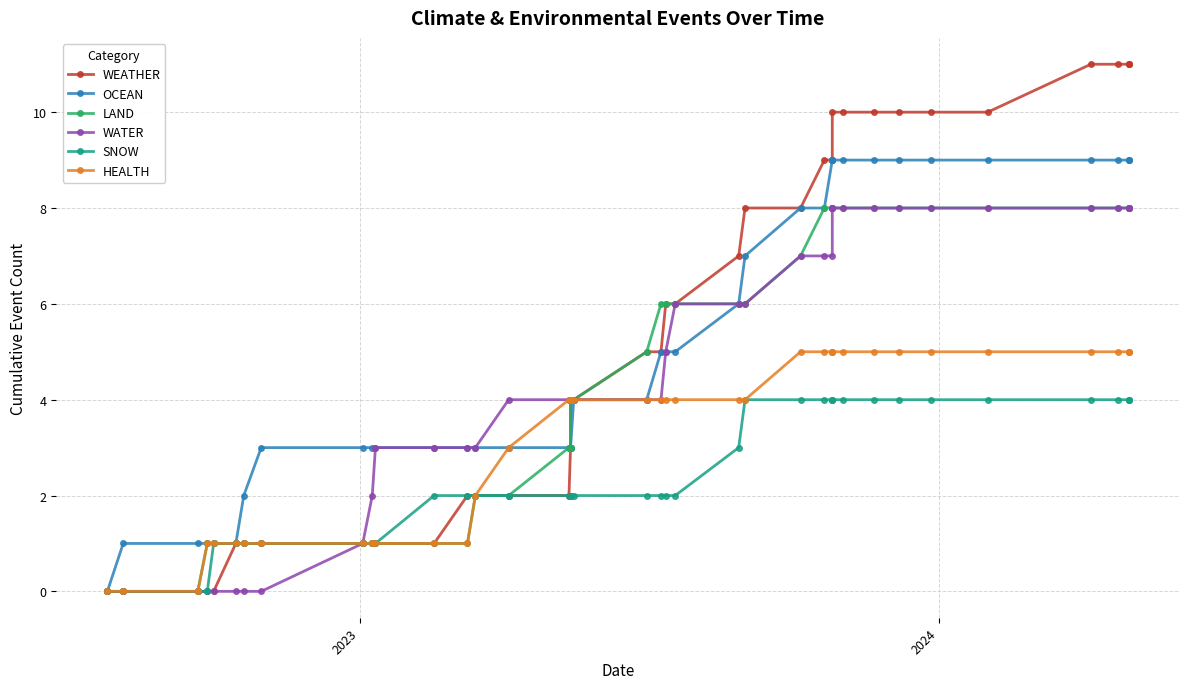

True or false: SNOW and HEALTH intersect in this chart.

False